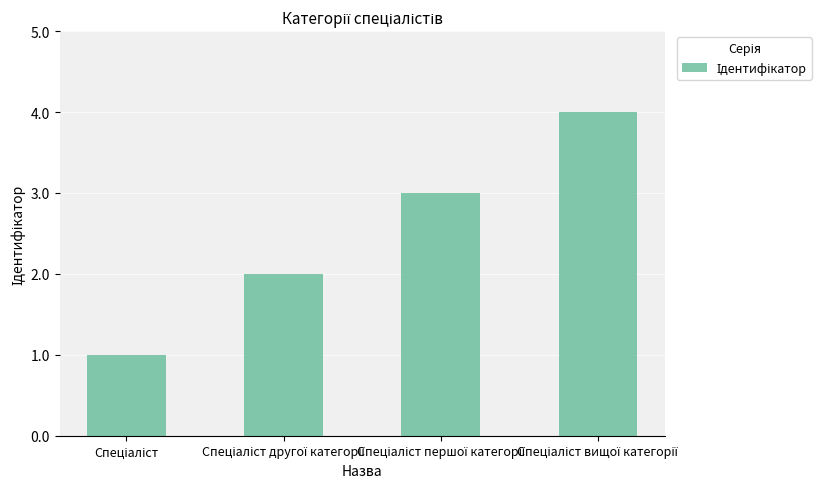

How many series are shown in this chart?

1